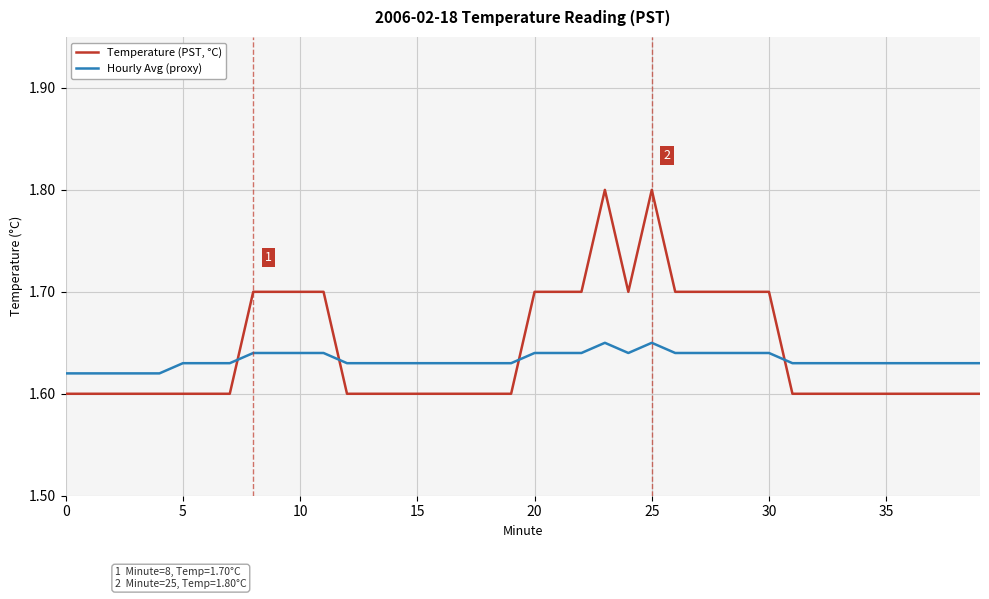

Rank the series by their average value, from lowest to highest.

Hourly Avg (proxy), Temperature (PST, °C)